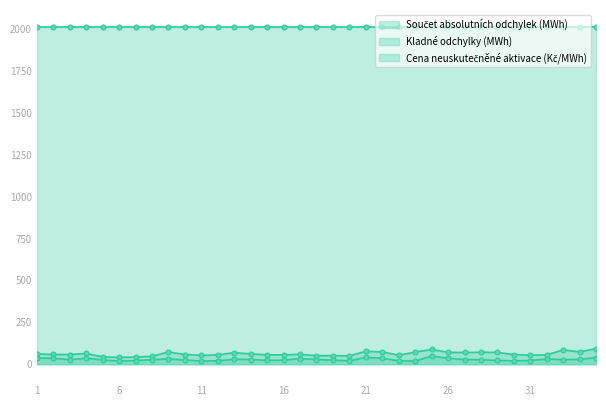

Which has a higher value, 18 or 23?

23